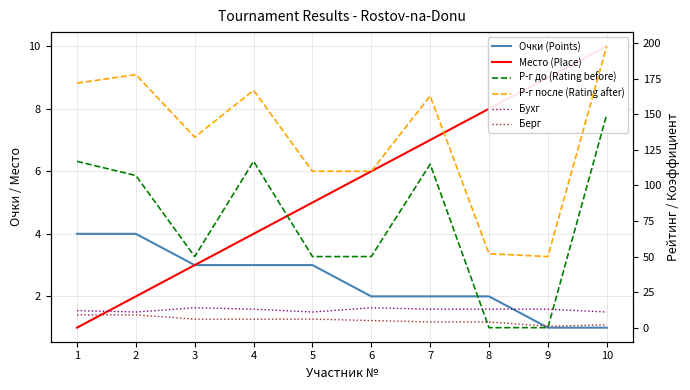

Which series changed the most between 5 and 8?

Р-г после (Rating after)